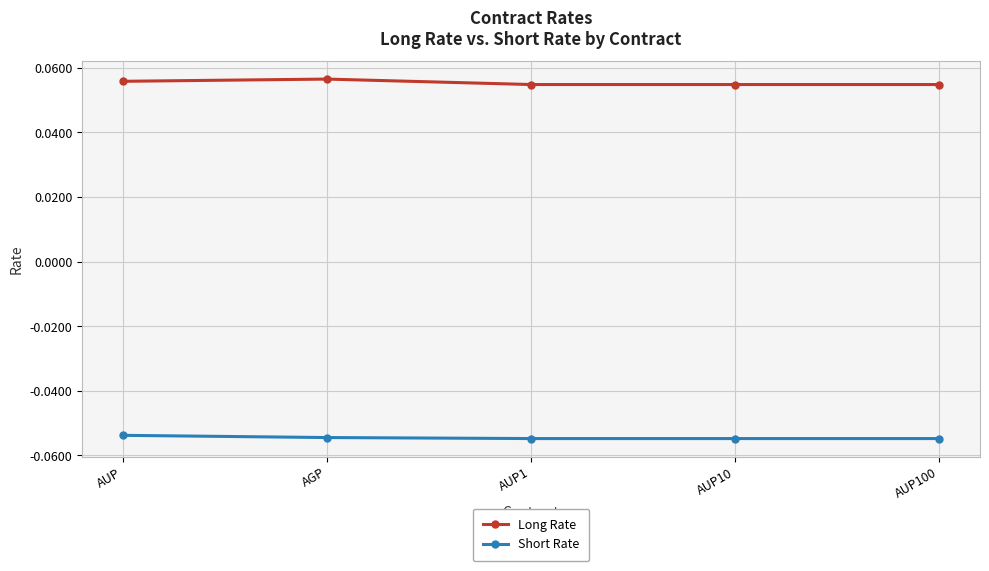

How many lines are shown in the chart?

2